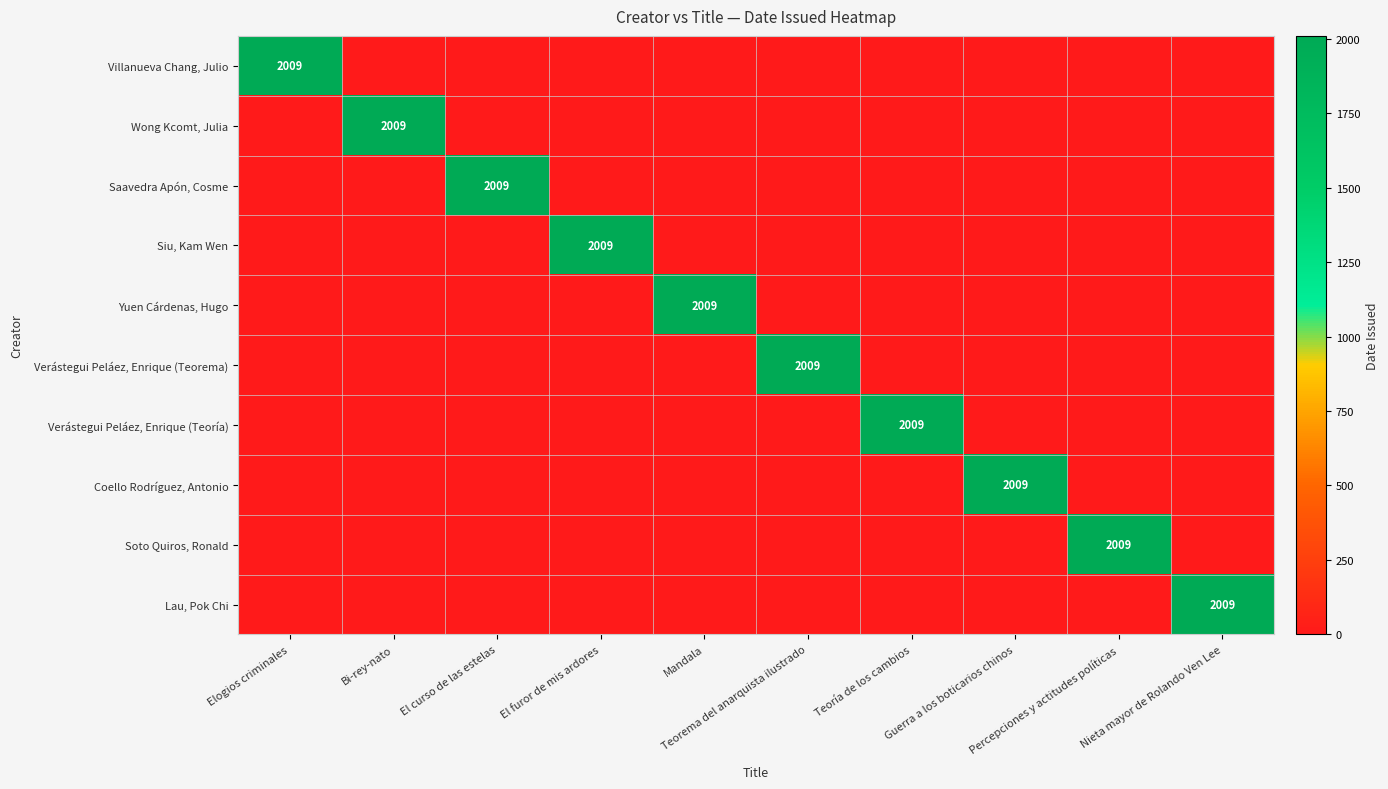

Rank the series at Bi-rey-nato from highest to lowest value.

Wong Kcomt, Julia, Villanueva Chang, Julio, Saavedra Apón, Cosme, Siu, Kam Wen, Yuen Cárdenas, Hugo, Verástegui Peláez, Enrique (Teorema), Verástegui Peláez, Enrique (Teoría), Coello Rodríguez, Antonio, Soto Quiros, Ronald, Lau, Pok Chi